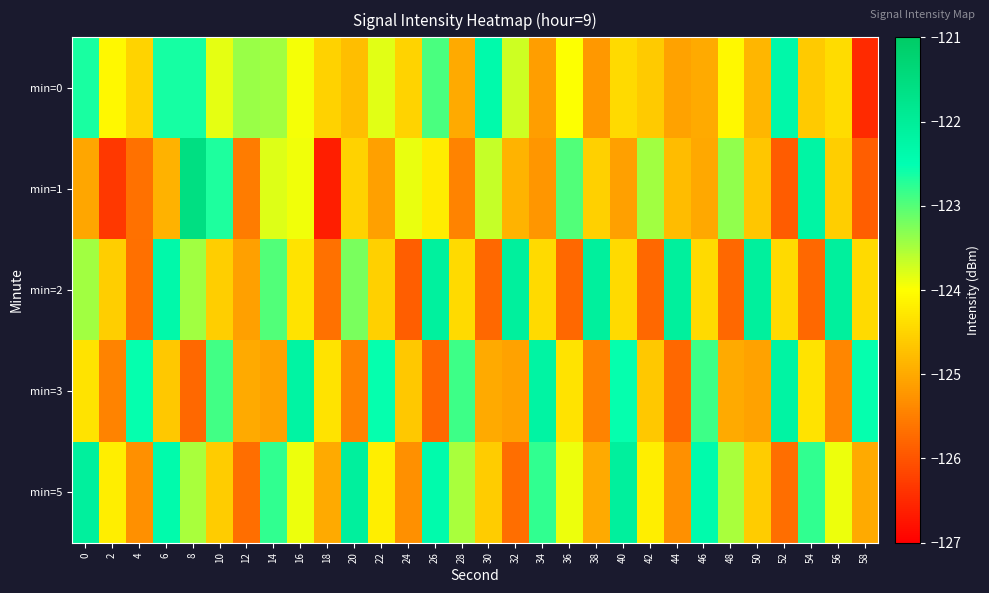

What is the total value across all series at 38?

-622.3